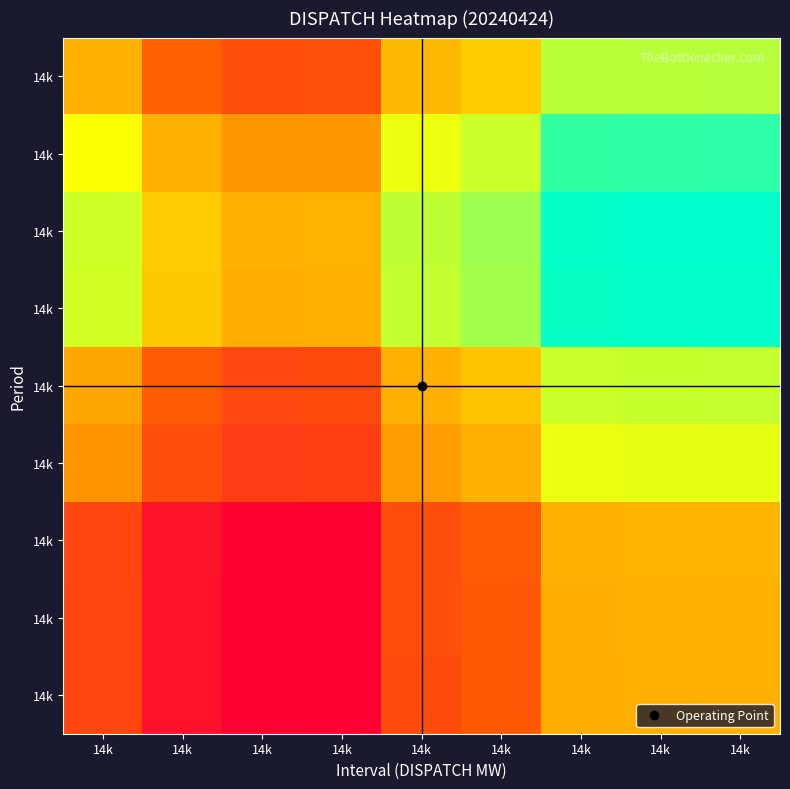

At which category does the chart reach its peak across all series?

14k